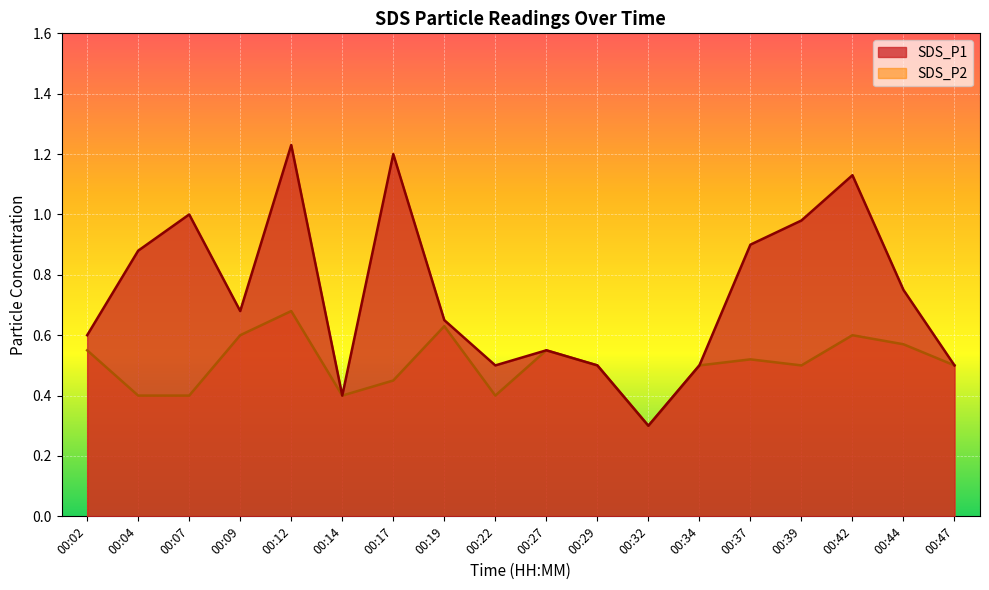

True or false: SDS_P1 and SDS_P2 intersect in this chart.

False